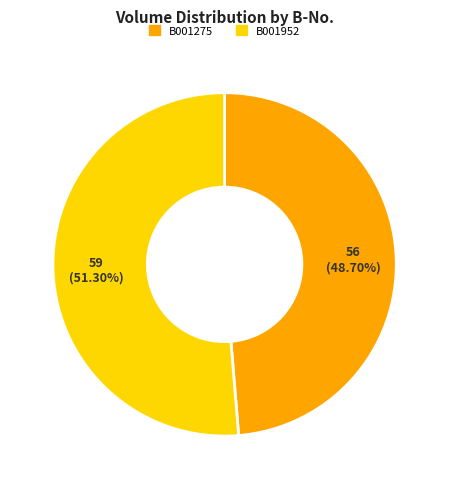

Count the number of slices in the pie.

2